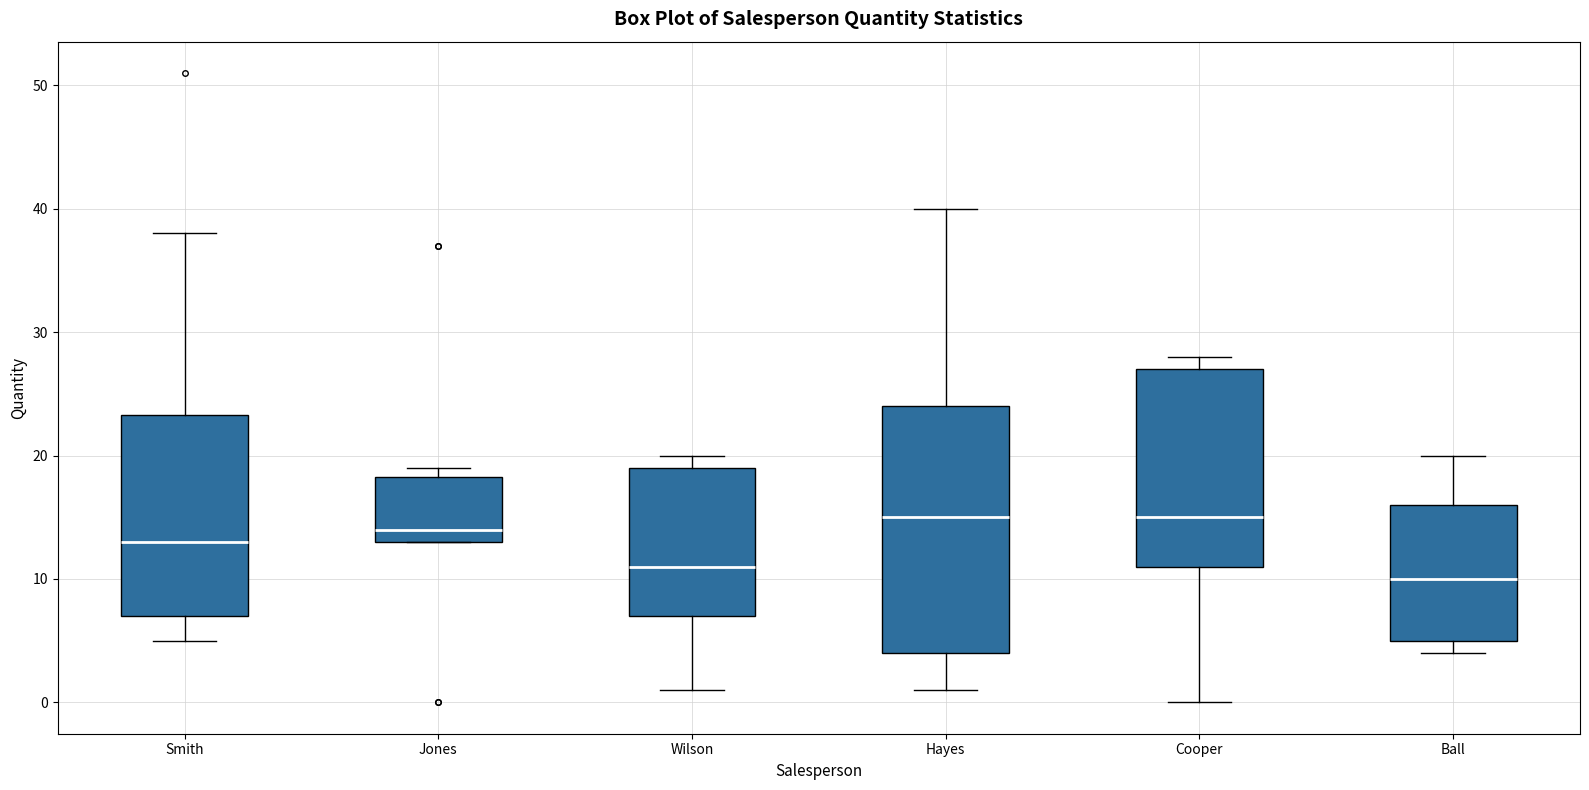

Reading left to right, transcribe this box plot: for each box, give where its median line is, the range the box spans, and where its two whiskers end, as read against the y-axis. The values are not printed on the chart, so give them approximately, as read against the axis.

Smith: median 13, box 7 to 23, whiskers 5 to 38
Jones: median 14, box 13 to 18, whiskers 13 to 19
Wilson: median 11, box 7 to 19, whiskers 1 to 20
Hayes: median 15, box 4 to 24, whiskers 1 to 40
Cooper: median 15, box 11 to 27, whiskers 0 to 28
Ball: median 10, box 5 to 16, whiskers 4 to 20